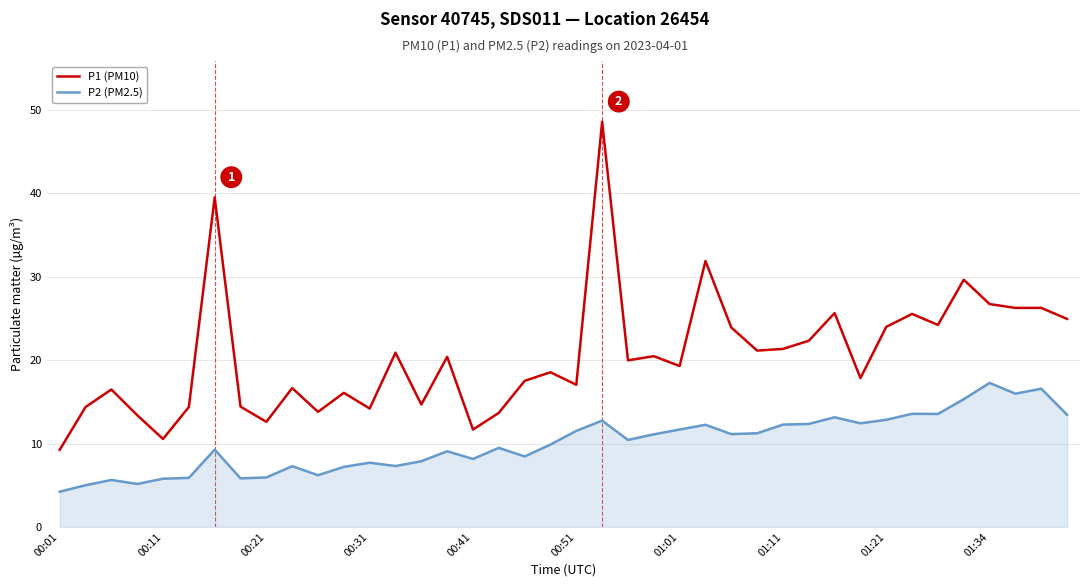

What is the maximum value for P2 (PM2.5)?

17.3